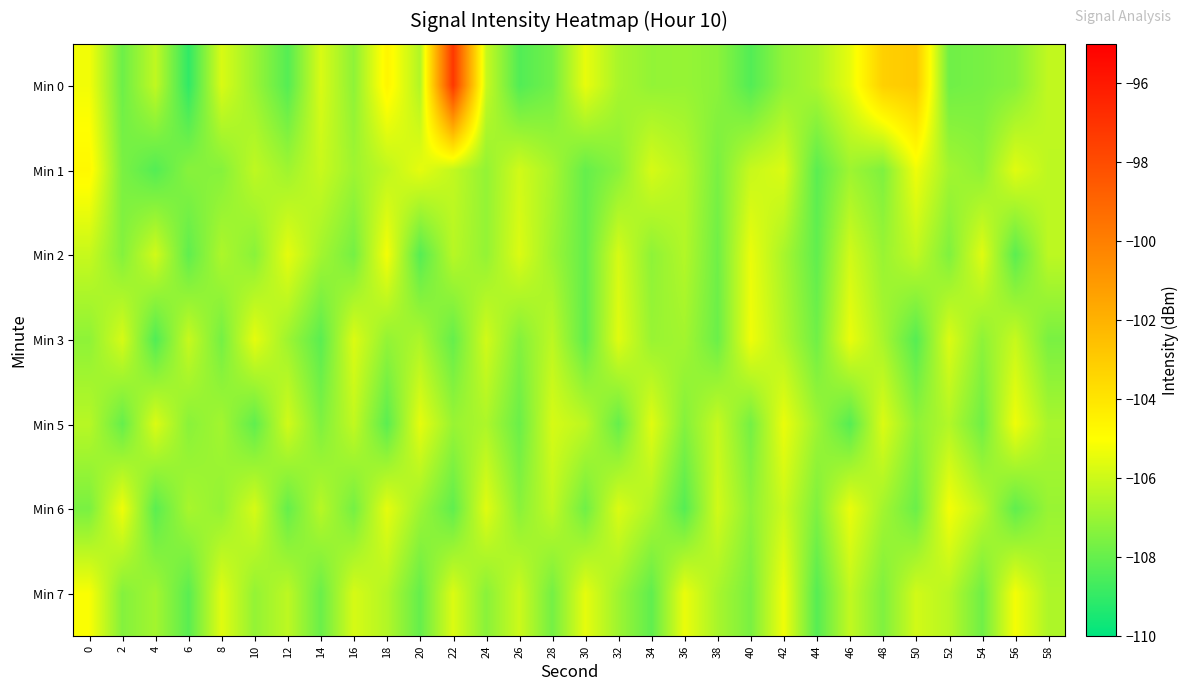

What is the total value across all series at 2?

-749.3